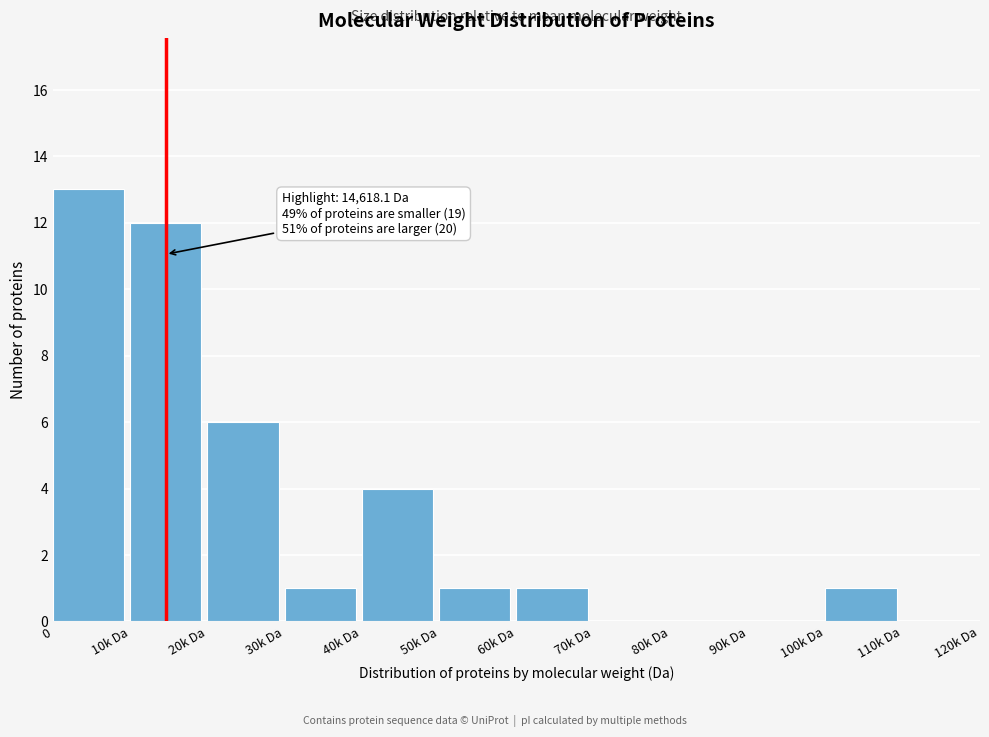

What is the maximum value shown in the chart?

13